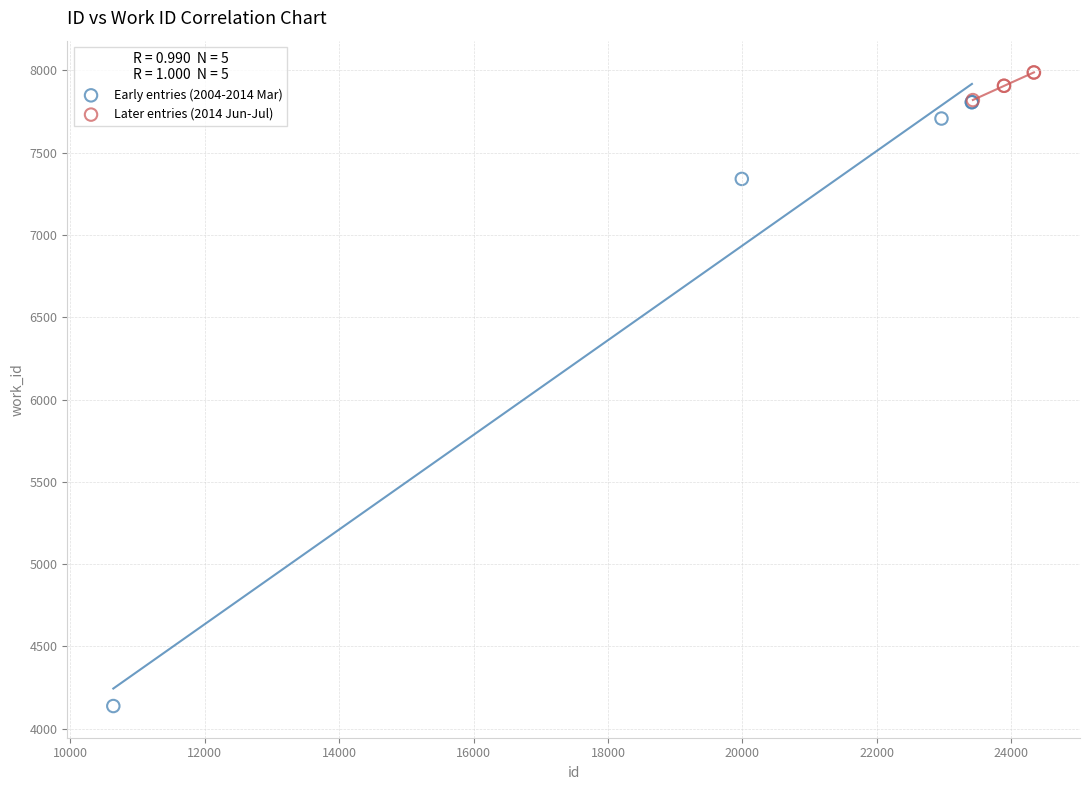

Which series contains the lowest Y value?

Early entries (2004-2014 Mar)